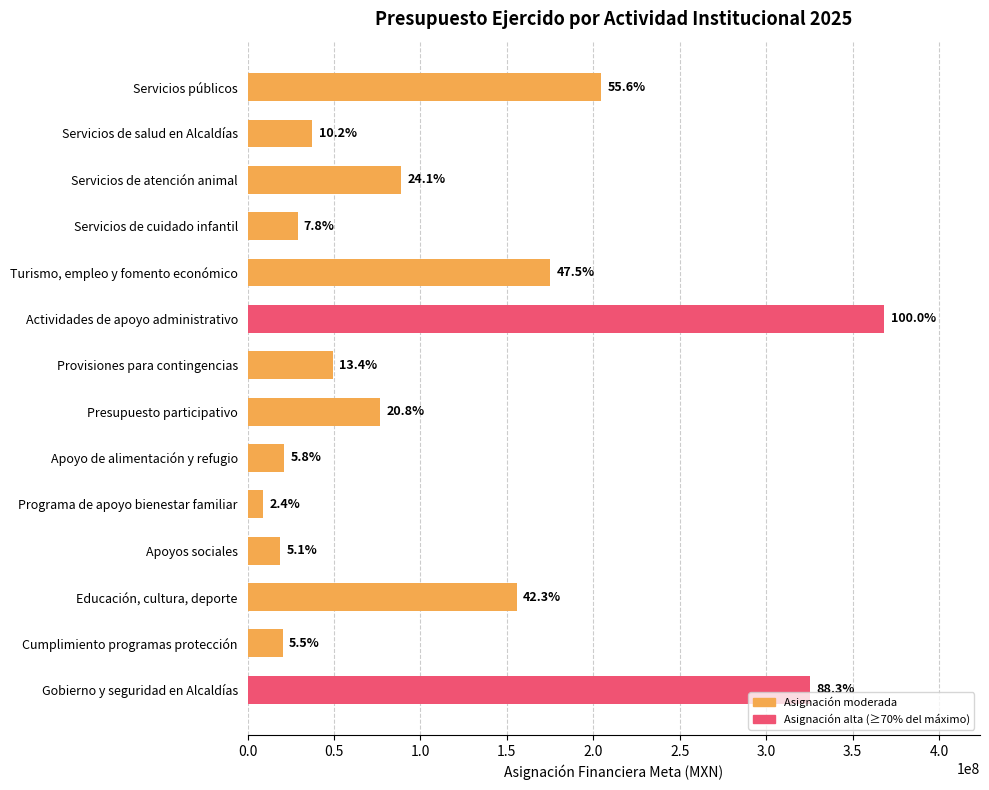

Are the bars horizontal?

Yes